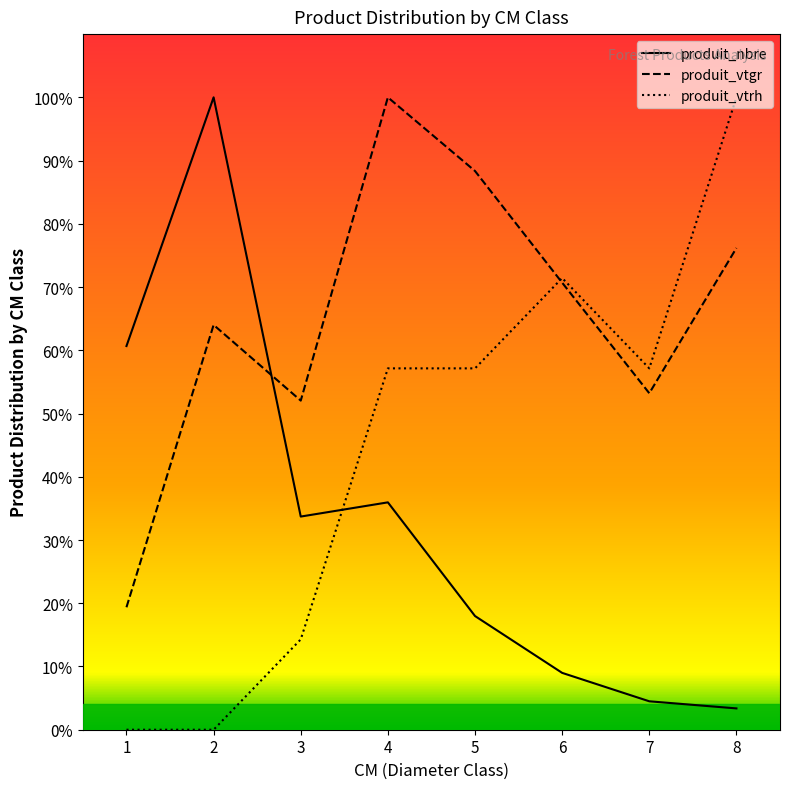

After their last crossing, which series has the higher values: produit_vtgr or produit_vtrh?

produit_vtrh